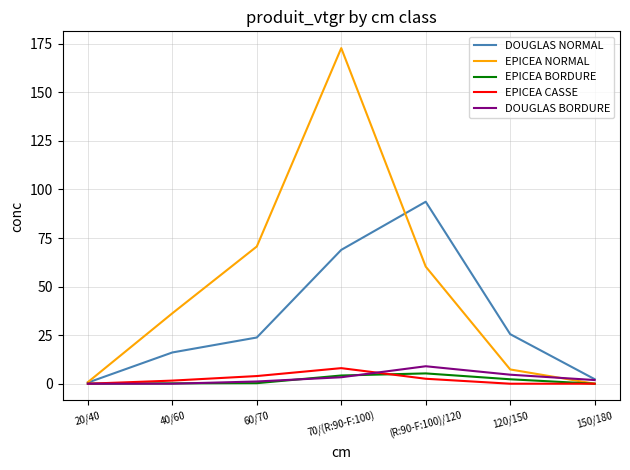

What value does the EPICEA CASSE series have at 70/(R:90-F:100)?

8.0